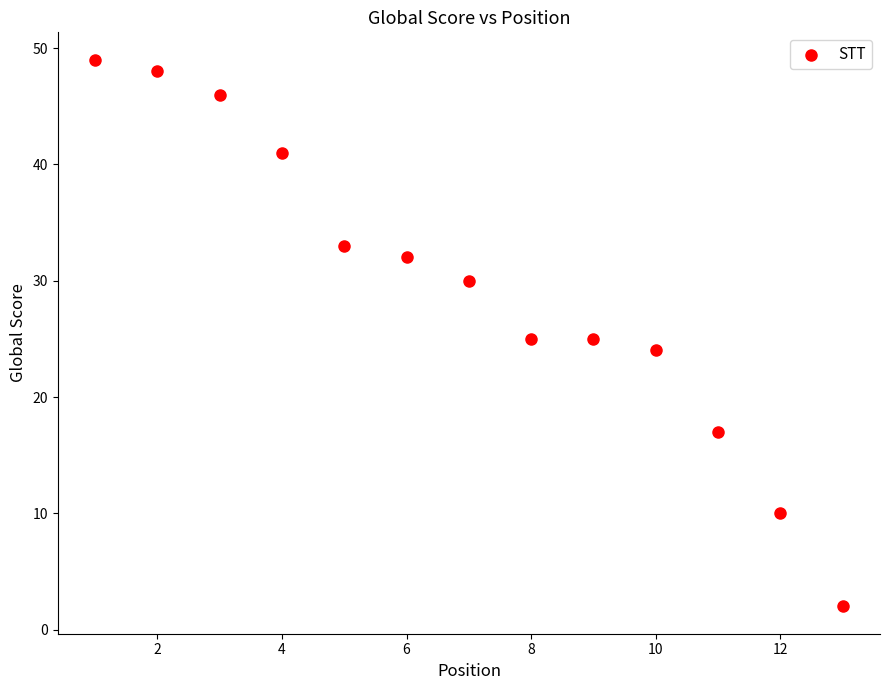

What is the range of X values (max minus min)?

12